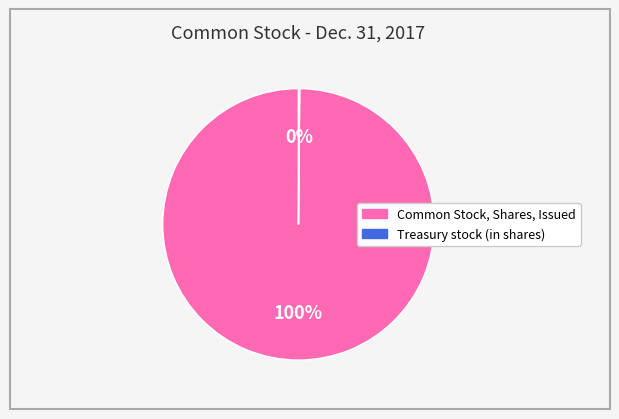

Which slice represents more than half of the pie?

Common Stock, Shares, Issued